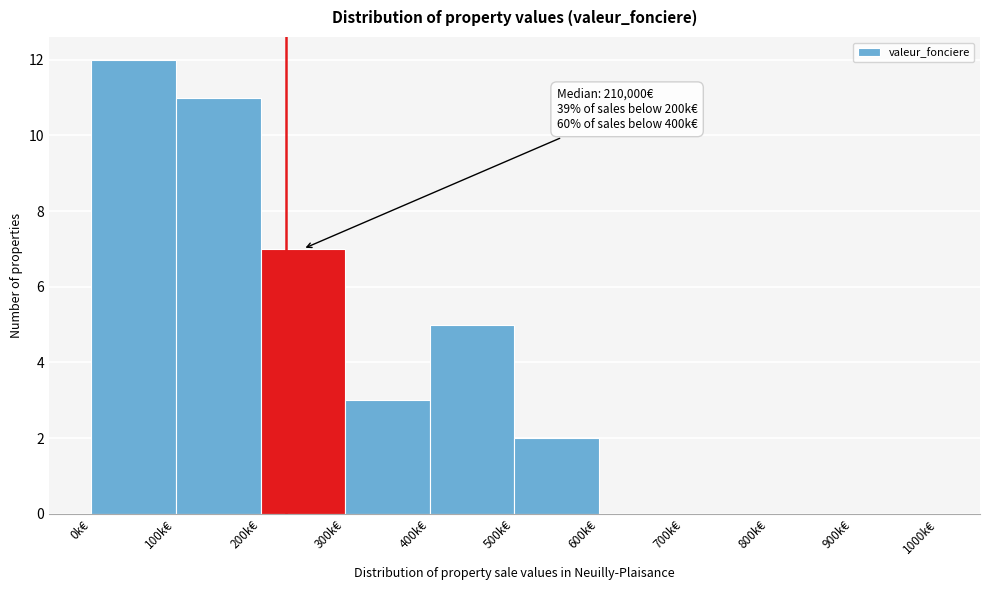

Reading left to right, extract all data points from this chart.

0k€=12	100k€=11	200k€=7	300k€=3	400k€=5	500k€=2	600k€=0	700k€=0	800k€=0	900k€=0